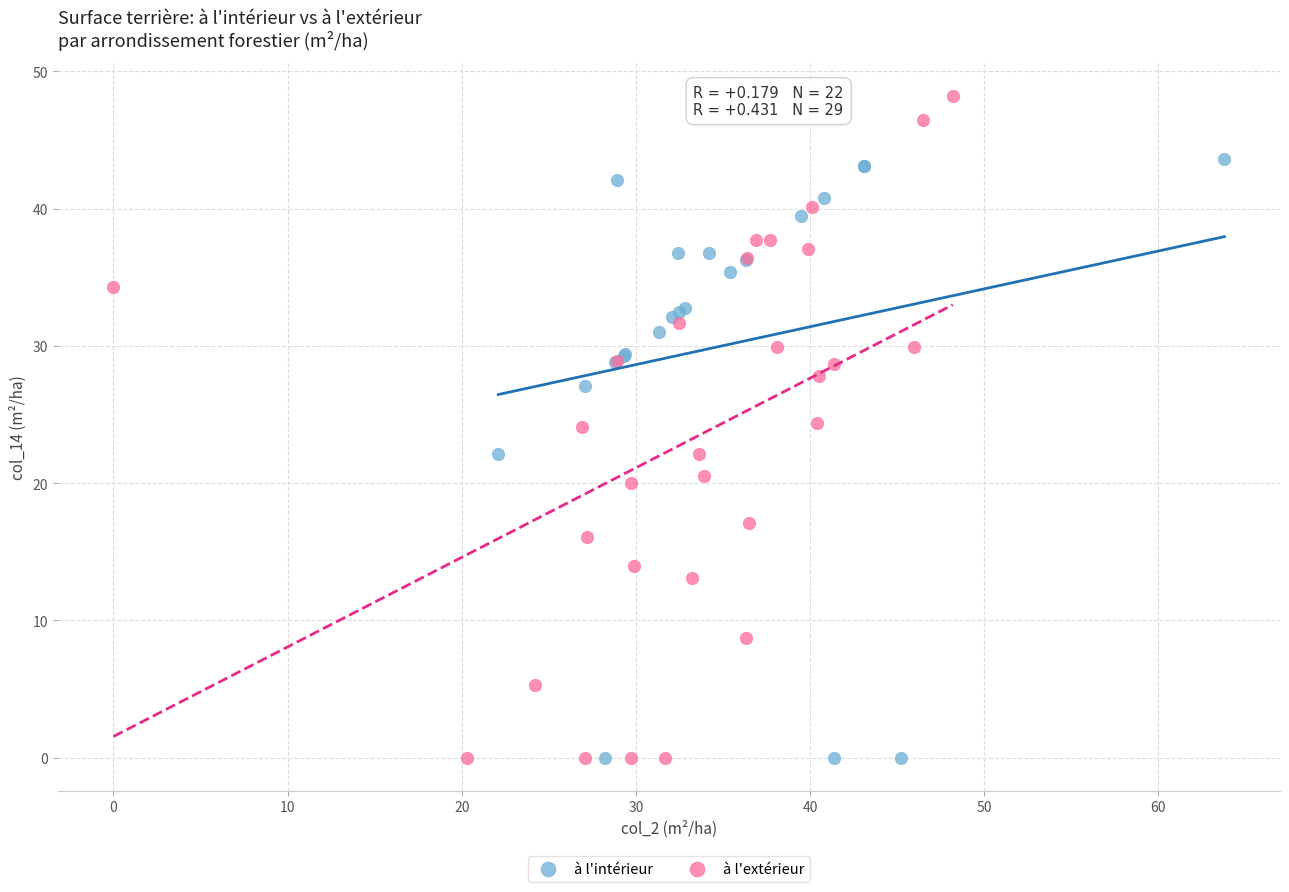

Which series reaches the maximum Y coordinate?

à l'extérieur